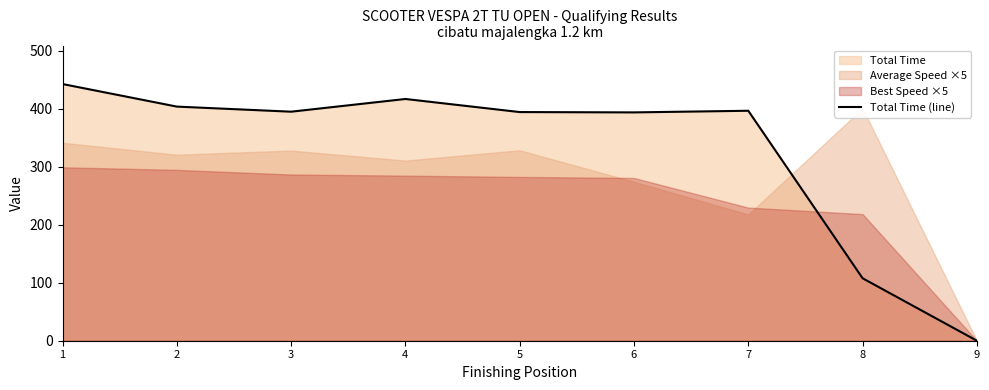

Read the value at 1.

442.8